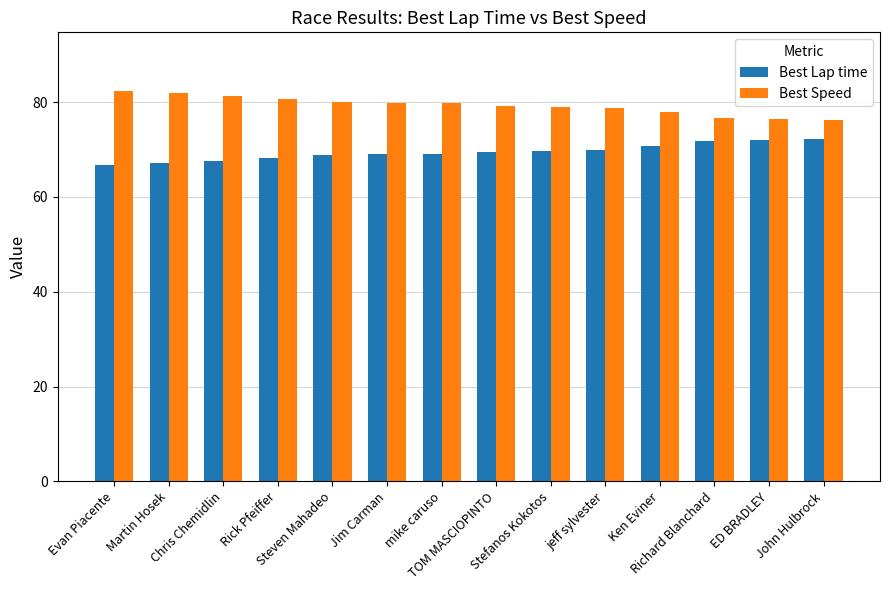

At how many categories does at least one series exceed 75?

14